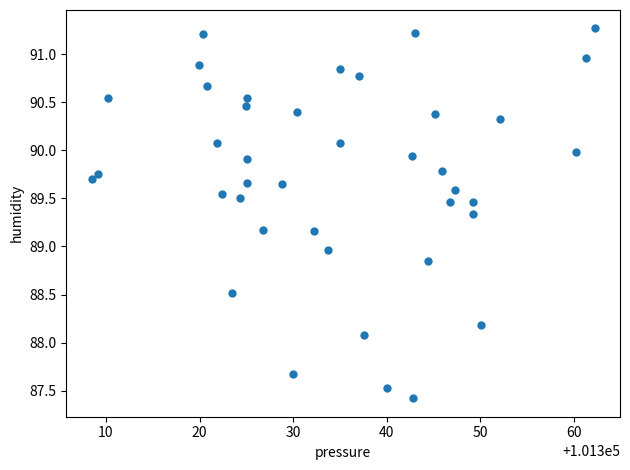

What is the range of X values (max minus min)?

53.8